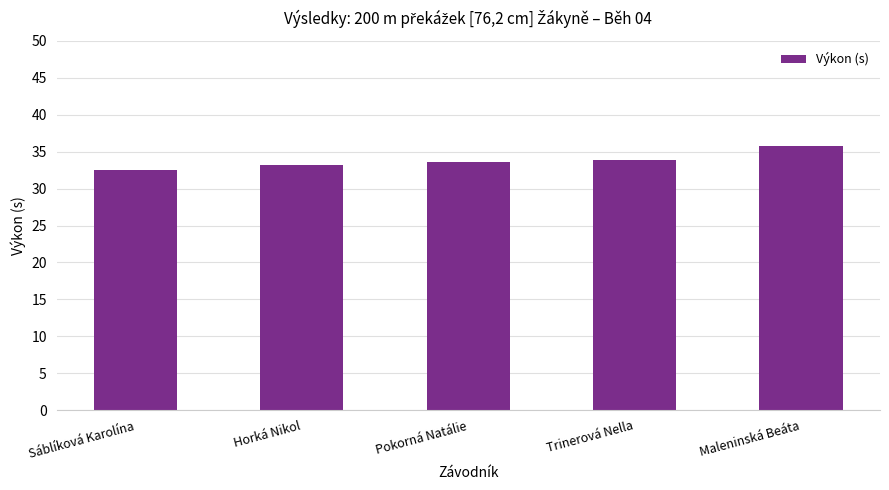

Approximately how many times larger is the value at Horká Nikol compared to Sáblíková Karolína?

1.0